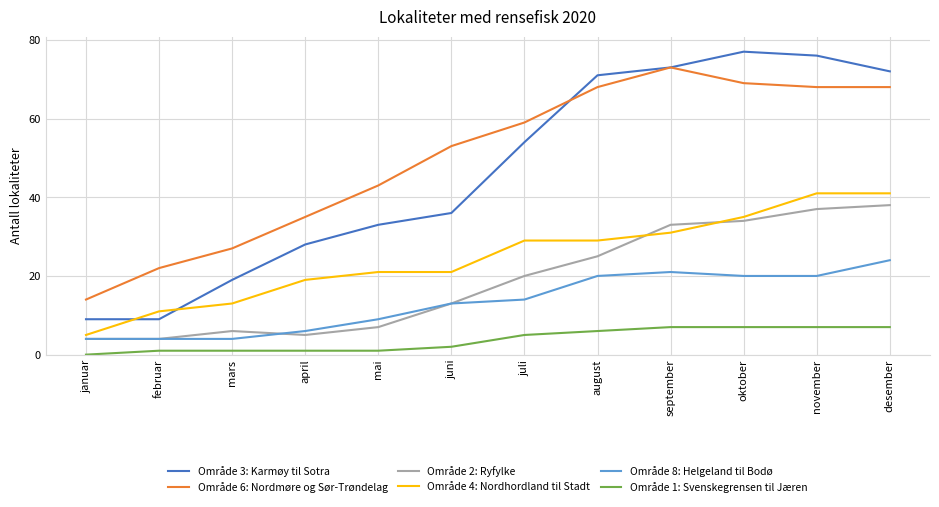

How many lines are shown in the chart?

6